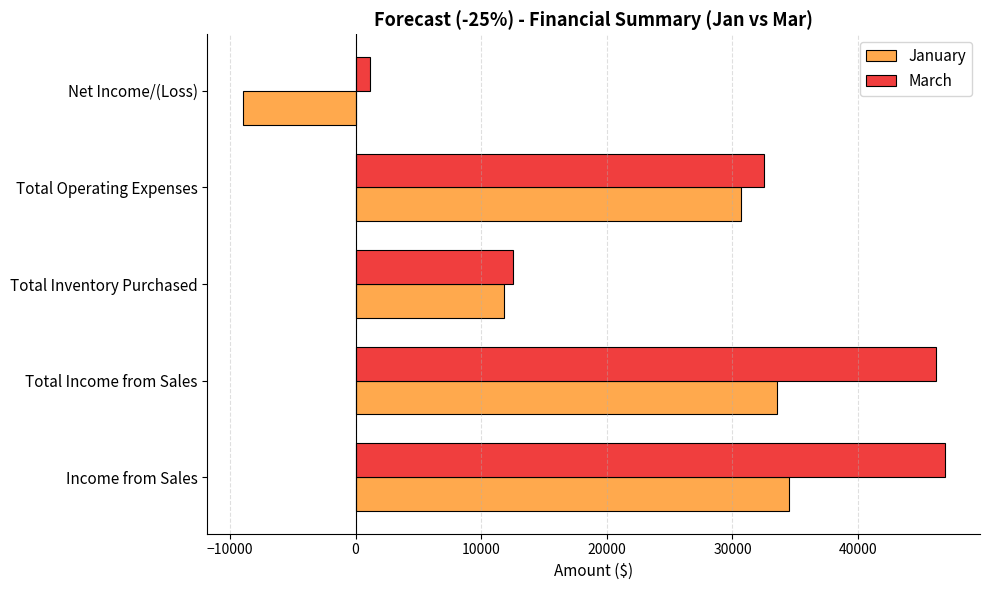

What is the minimum value for March?

1140.5